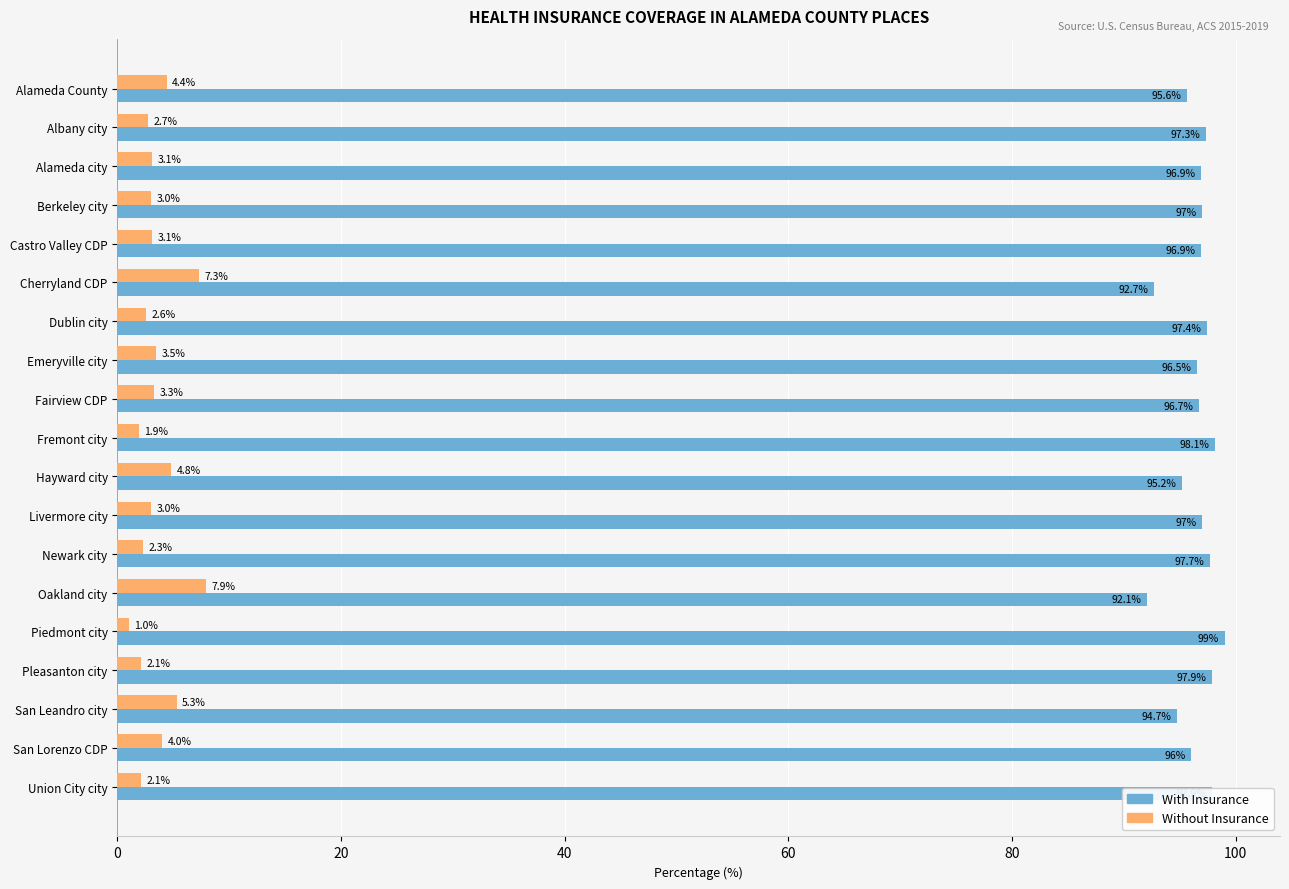

At which label does Without Insurance reach its minimum?

Piedmont city